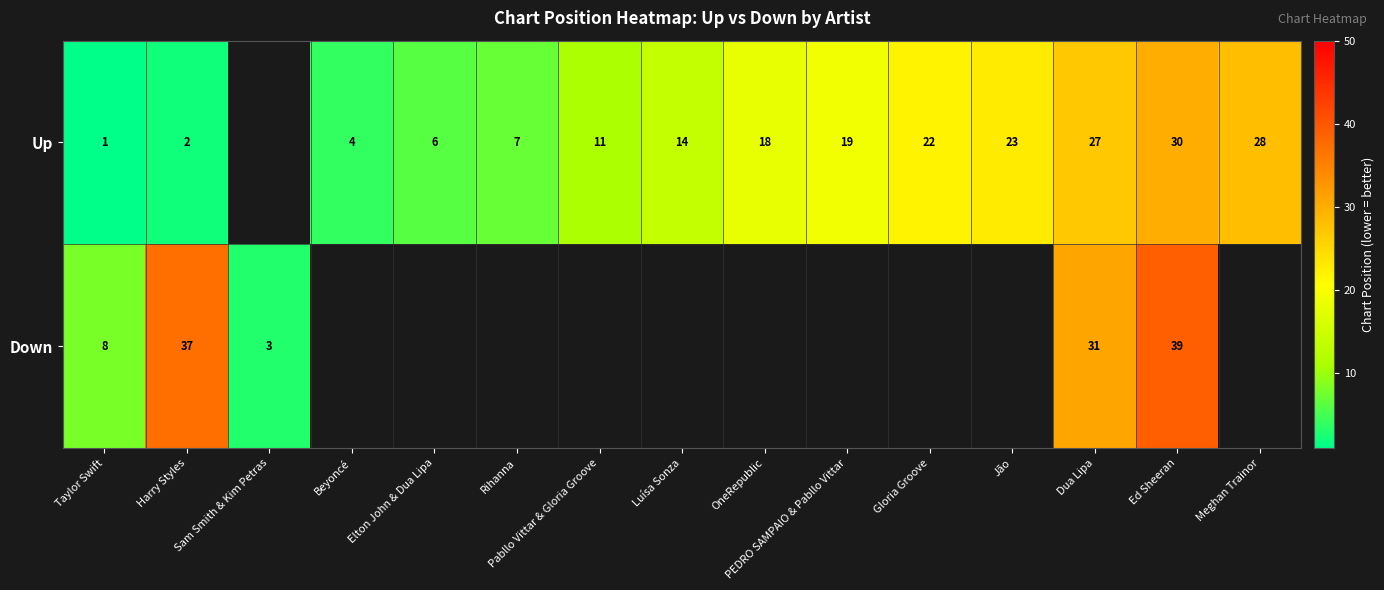

What is the difference between the highest and lowest values at Harry Styles?

35